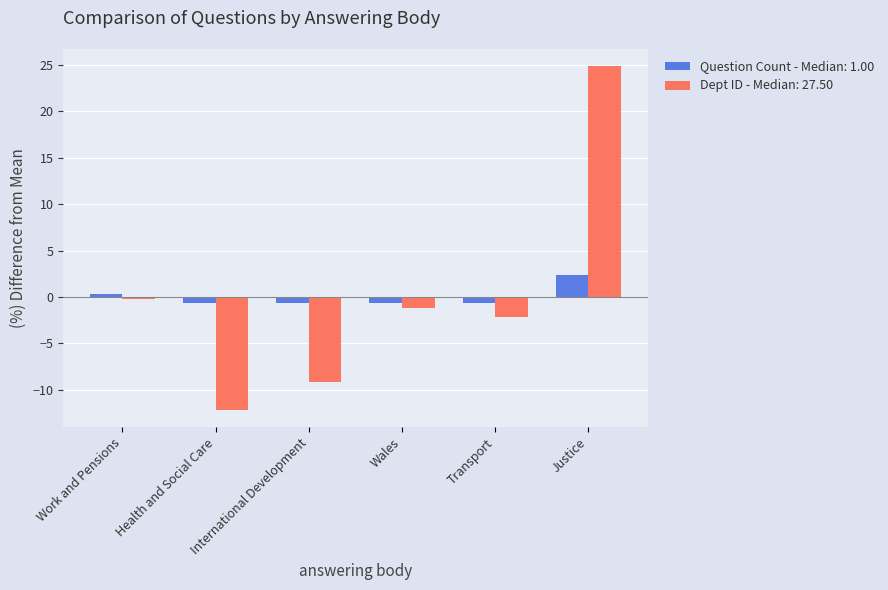

True or false: Dept ID - Median: 27.50 has a value of -2.2 at Transport.

True